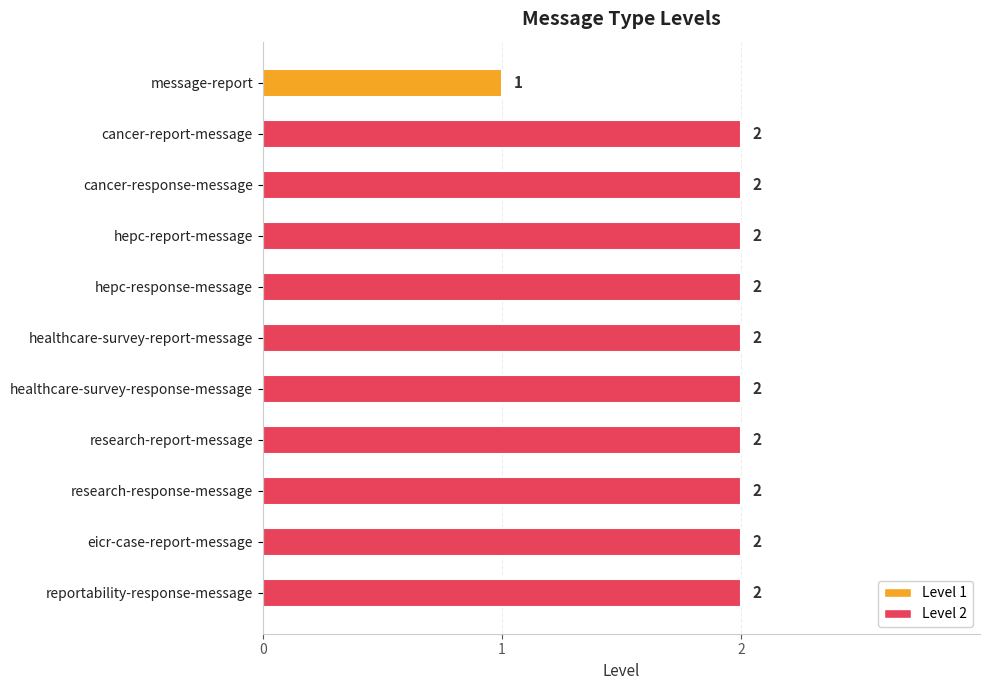

What is the label of the 2nd bar from the top?

cancer-report-message